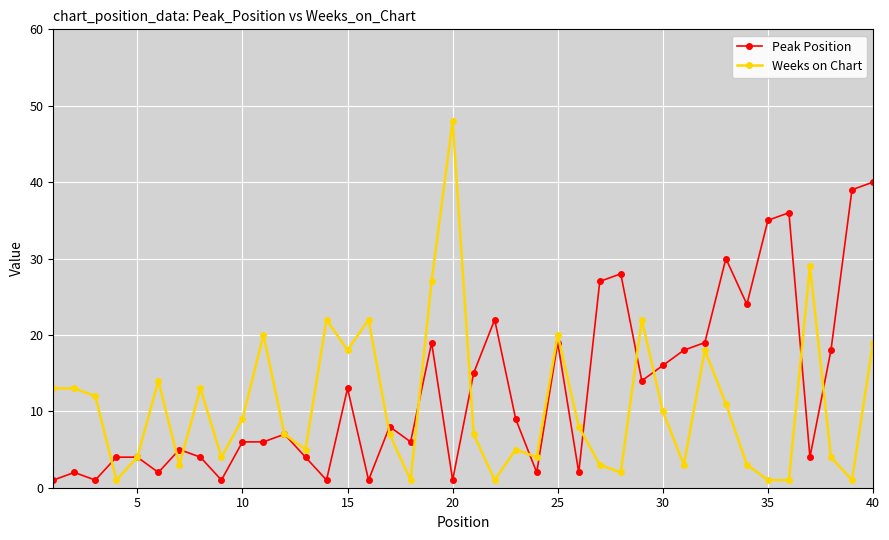

Does the chart have visible grid lines?

Yes